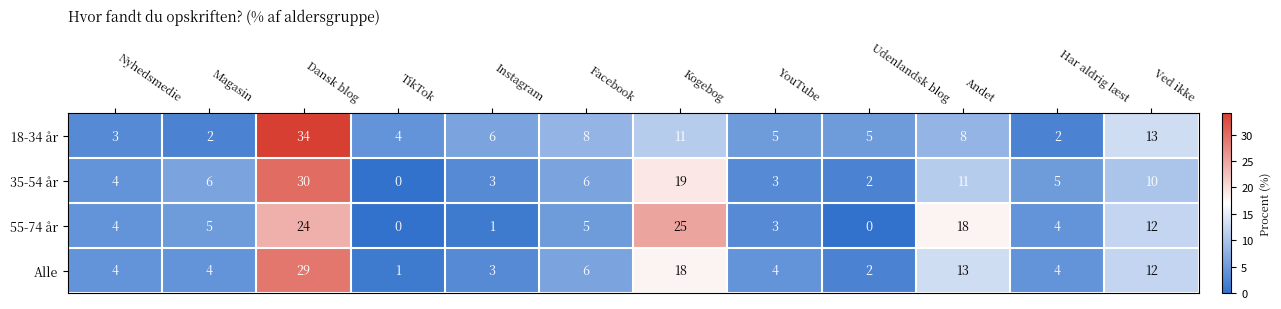

What is the sum of all Alle values?

100